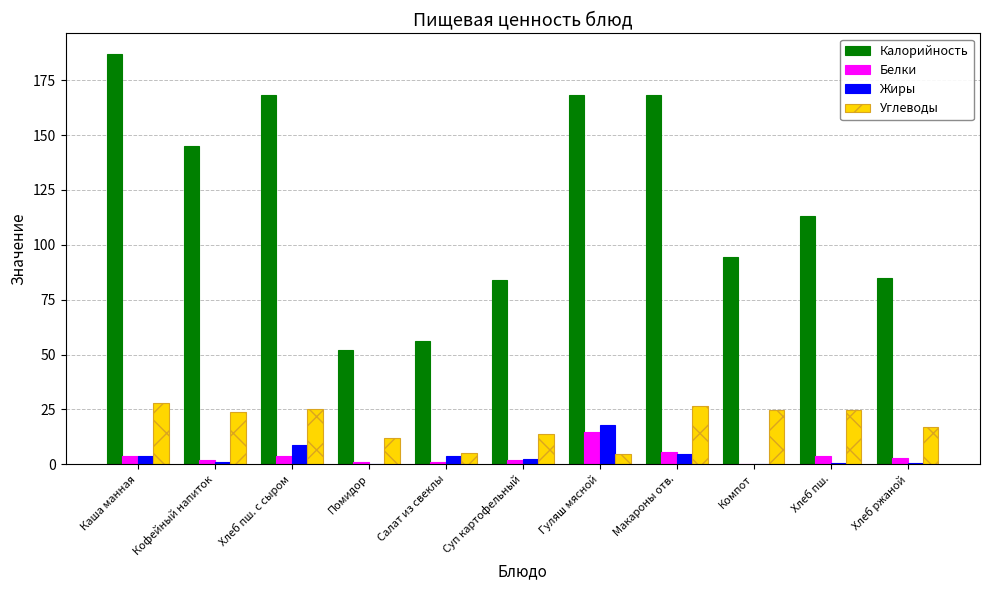

What is the sum of all Жиры values?

43.3